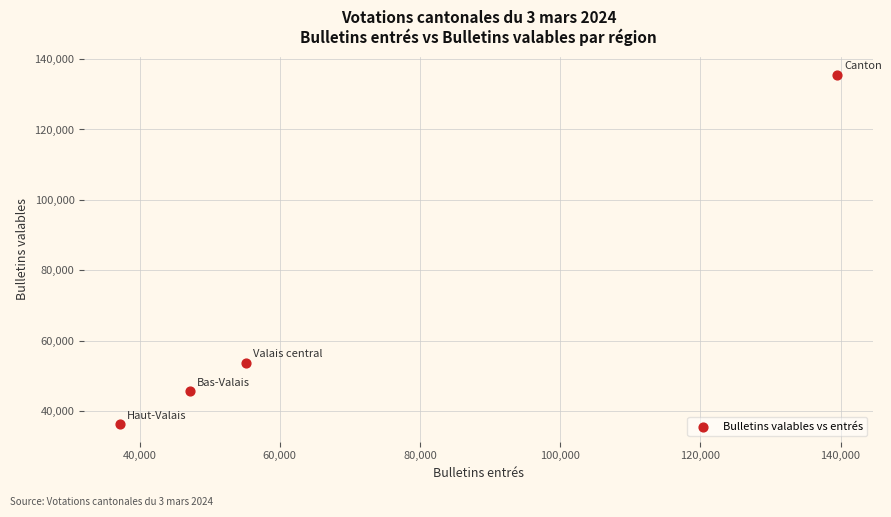

What Y value in the scatter plot is closest to 85898?

53649